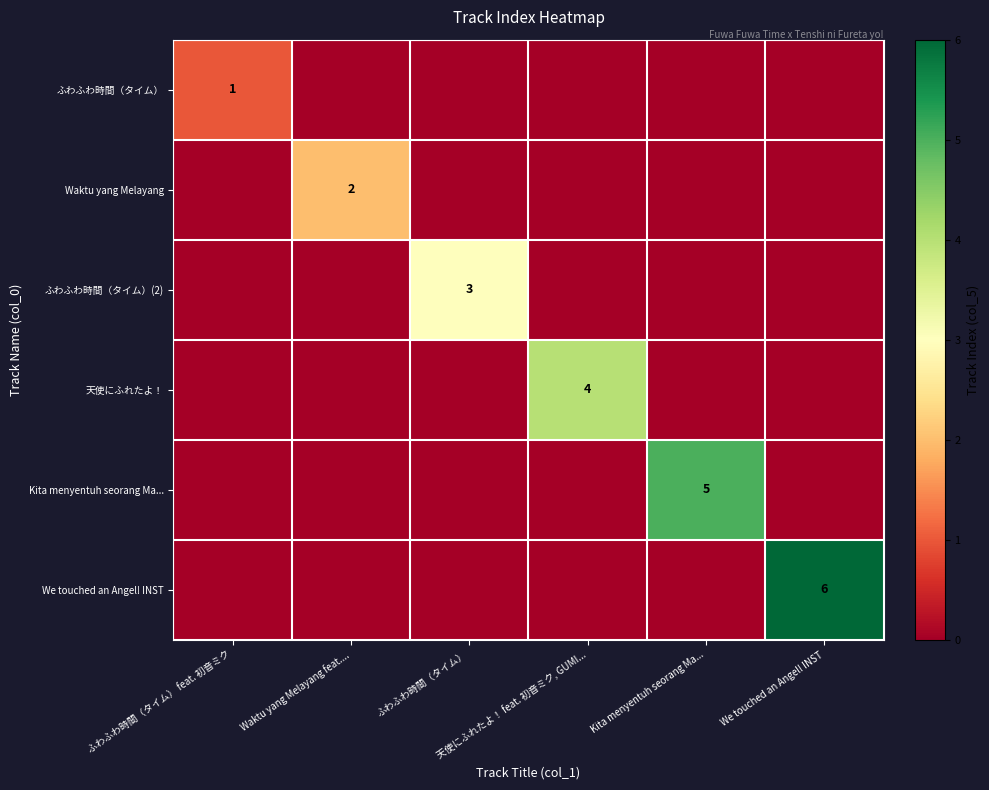

Rank the categories by ふわふわ時間（タイム） value from lowest to highest.

Waktu yang Melayang feat...., ふわふわ時間（タイム）, 天使にふれたよ！ feat. 初音ミク, GUMI..., Kita menyentuh seorang Ma..., We touched an Angel! INST, ふわふわ時間（タイム） feat. 初音ミク